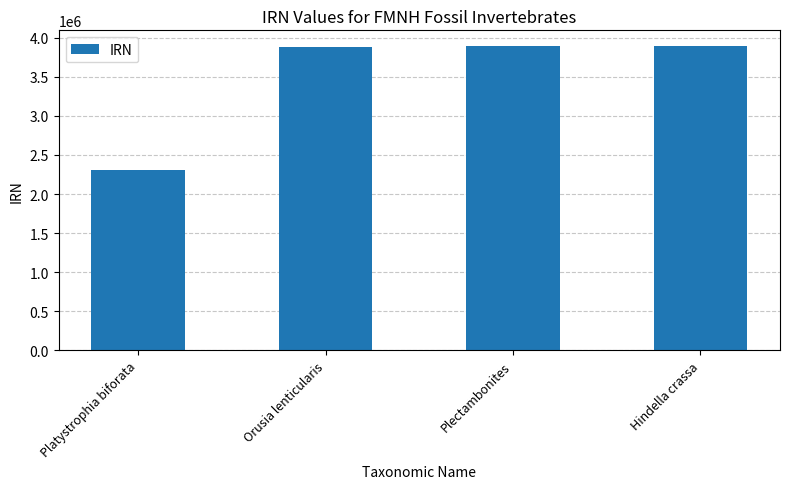

Is it true that the value at Platystrophia biforata is 3221513?

False